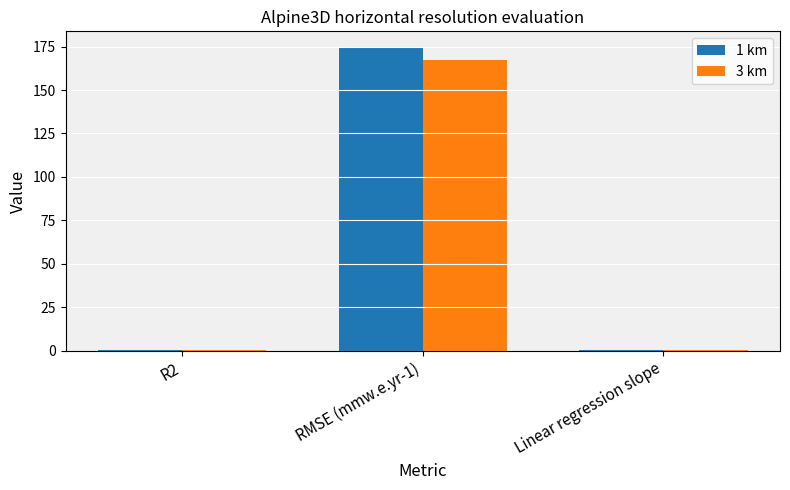

Which series has the largest total across all categories?

1 km